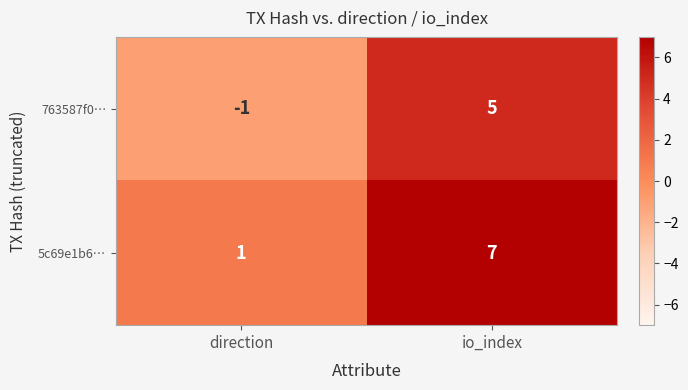

At which category does the chart reach its minimum across all series?

direction